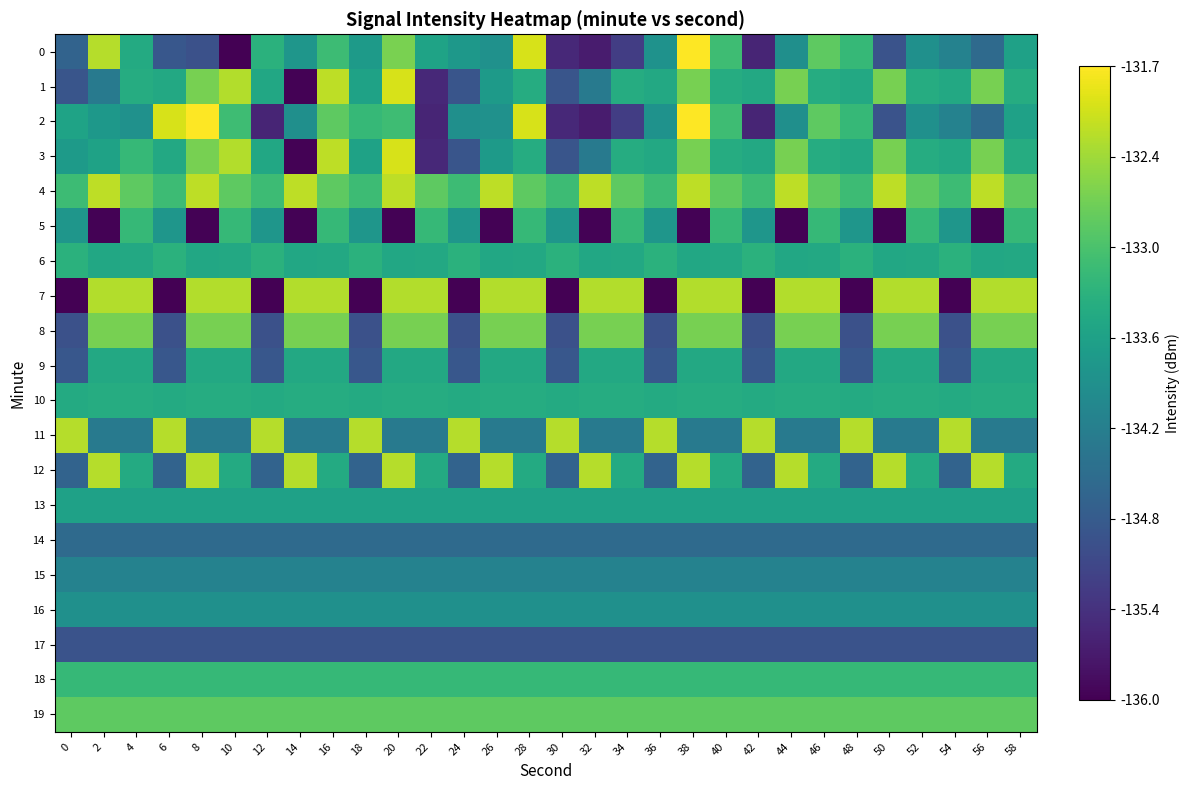

Reading right to left, what are all the values shown in this chart?

0: 58=-133.6	56=-134.5	54=-134.1	52=-133.9	50=-134.9	48=-133.1	46=-132.8	44=-133.9	42=-135.6	40=-133.1	38=-131.7	36=-133.8	34=-135.2	32=-135.7	30=-135.5	28=-132.0	26=-133.9	24=-133.7	22=-133.5	20=-132.6	18=-133.7	16=-133.1	14=-133.8	12=-133.3	10=-136.0	8=-135.0	6=-134.8	4=-133.4	2=-132.2	0=-134.7
1: 58=-133.4	56=-132.6	54=-133.4	52=-133.4	50=-132.6	48=-133.4	46=-133.4	44=-132.6	42=-133.4	40=-133.4	38=-132.6	36=-133.4	34=-133.4	32=-134.3	30=-134.9	28=-133.4	26=-133.7	24=-134.9	22=-135.5	20=-132.0	18=-133.5	16=-132.2	14=-136.0	12=-133.4	10=-132.2	8=-132.6	6=-133.4	4=-133.4	2=-134.3	0=-134.9
2: 58=-133.6	56=-134.5	54=-134.1	52=-133.9	50=-134.9	48=-133.1	46=-132.8	44=-133.9	42=-135.6	40=-133.1	38=-131.7	36=-133.8	34=-135.2	32=-135.7	30=-135.5	28=-132.0	26=-133.9	24=-133.9	22=-135.6	20=-133.1	18=-133.1	16=-132.8	14=-133.9	12=-135.6	10=-133.1	8=-131.7	6=-132.0	4=-133.9	2=-133.7	0=-133.5
3: 58=-133.4	56=-132.6	54=-133.4	52=-133.4	50=-132.6	48=-133.4	46=-133.4	44=-132.6	42=-133.4	40=-133.4	38=-132.6	36=-133.4	34=-133.4	32=-134.3	30=-134.9	28=-133.4	26=-133.7	24=-134.9	22=-135.5	20=-132.0	18=-133.5	16=-132.2	14=-136.0	12=-133.4	10=-132.2	8=-132.6	6=-133.4	4=-133.1	2=-133.5	0=-133.7
4: 58=-132.8	56=-132.2	54=-133.1	52=-132.8	50=-132.2	48=-133.1	46=-132.8	44=-132.2	42=-133.1	40=-132.8	38=-132.2	36=-133.1	34=-132.8	32=-132.2	30=-133.1	28=-132.8	26=-132.2	24=-133.1	22=-132.8	20=-132.2	18=-133.1	16=-132.8	14=-132.2	12=-133.1	10=-132.8	8=-132.2	6=-133.1	4=-132.8	2=-132.2	0=-133.1
5: 58=-133.1	56=-136.0	54=-133.8	52=-133.1	50=-136.0	48=-133.8	46=-133.1	44=-136.0	42=-133.8	40=-133.1	38=-136.0	36=-133.8	34=-133.1	32=-136.0	30=-133.8	28=-133.1	26=-136.0	24=-133.8	22=-133.1	20=-136.0	18=-133.8	16=-133.1	14=-136.0	12=-133.8	10=-133.1	8=-136.0	6=-133.8	4=-133.1	2=-136.0	0=-133.8
6: 58=-133.4	56=-133.4	54=-133.3	52=-133.4	50=-133.4	48=-133.3	46=-133.4	44=-133.4	42=-133.3	40=-133.4	38=-133.4	36=-133.3	34=-133.4	32=-133.4	30=-133.3	28=-133.4	26=-133.4	24=-133.3	22=-133.4	20=-133.4	18=-133.3	16=-133.4	14=-133.4	12=-133.3	10=-133.4	8=-133.4	6=-133.3	4=-133.4	2=-133.4	0=-133.3
7: 58=-132.2	56=-132.2	54=-136.0	52=-132.2	50=-132.2	48=-136.0	46=-132.2	44=-132.2	42=-136.0	40=-132.2	38=-132.2	36=-136.0	34=-132.2	32=-132.2	30=-136.0	28=-132.2	26=-132.2	24=-136.0	22=-132.2	20=-132.2	18=-136.0	16=-132.2	14=-132.2	12=-136.0	10=-132.2	8=-132.2	6=-136.0	4=-132.2	2=-132.2	0=-136.0
8: 58=-132.6	56=-132.6	54=-135.0	52=-132.6	50=-132.6	48=-135.0	46=-132.6	44=-132.6	42=-135.0	40=-132.6	38=-132.6	36=-135.0	34=-132.6	32=-132.6	30=-135.0	28=-132.6	26=-132.6	24=-135.0	22=-132.6	20=-132.6	18=-135.0	16=-132.6	14=-132.6	12=-135.0	10=-132.6	8=-132.6	6=-135.0	4=-132.6	2=-132.6	0=-135.0
9: 58=-133.4	56=-133.4	54=-134.8	52=-133.4	50=-133.4	48=-134.8	46=-133.4	44=-133.4	42=-134.8	40=-133.4	38=-133.4	36=-134.8	34=-133.4	32=-133.4	30=-134.8	28=-133.4	26=-133.4	24=-134.8	22=-133.4	20=-133.4	18=-134.8	16=-133.4	14=-133.4	12=-134.8	10=-133.4	8=-133.4	6=-134.8	4=-133.4	2=-133.4	0=-134.8
10: 58=-133.4	56=-133.4	54=-133.4	52=-133.4	50=-133.4	48=-133.4	46=-133.4	44=-133.4	42=-133.4	40=-133.4	38=-133.4	36=-133.4	34=-133.4	32=-133.4	30=-133.4	28=-133.4	26=-133.4	24=-133.4	22=-133.4	20=-133.4	18=-133.4	16=-133.4	14=-133.4	12=-133.4	10=-133.4	8=-133.4	6=-133.4	4=-133.4	2=-133.4	0=-133.4
11: 58=-134.3	56=-134.3	54=-132.2	52=-134.3	50=-134.3	48=-132.2	46=-134.3	44=-134.3	42=-132.2	40=-134.3	38=-134.3	36=-132.2	34=-134.3	32=-134.3	30=-132.2	28=-134.3	26=-134.3	24=-132.2	22=-134.3	20=-134.3	18=-132.2	16=-134.3	14=-134.3	12=-132.2	10=-134.3	8=-134.3	6=-132.2	4=-134.3	2=-134.3	0=-132.2
12: 58=-133.4	56=-132.2	54=-134.7	52=-133.4	50=-132.2	48=-134.7	46=-133.4	44=-132.2	42=-134.7	40=-133.4	38=-132.2	36=-134.7	34=-133.4	32=-132.2	30=-134.7	28=-133.4	26=-132.2	24=-134.7	22=-133.4	20=-132.2	18=-134.7	16=-133.4	14=-132.2	12=-134.7	10=-133.4	8=-132.2	6=-134.7	4=-133.4	2=-132.2	0=-134.7
13: 58=-133.6	56=-133.6	54=-133.6	52=-133.6	50=-133.6	48=-133.6	46=-133.6	44=-133.6	42=-133.6	40=-133.6	38=-133.6	36=-133.6	34=-133.6	32=-133.6	30=-133.6	28=-133.6	26=-133.6	24=-133.6	22=-133.6	20=-133.6	18=-133.6	16=-133.6	14=-133.6	12=-133.6	10=-133.6	8=-133.6	6=-133.6	4=-133.6	2=-133.6	0=-133.6
14: 58=-134.5	56=-134.5	54=-134.5	52=-134.5	50=-134.5	48=-134.5	46=-134.5	44=-134.5	42=-134.5	40=-134.5	38=-134.5	36=-134.5	34=-134.5	32=-134.5	30=-134.5	28=-134.5	26=-134.5	24=-134.5	22=-134.5	20=-134.5	18=-134.5	16=-134.5	14=-134.5	12=-134.5	10=-134.5	8=-134.5	6=-134.5	4=-134.5	2=-134.5	0=-134.5
15: 58=-134.1	56=-134.1	54=-134.1	52=-134.1	50=-134.1	48=-134.1	46=-134.1	44=-134.1	42=-134.1	40=-134.1	38=-134.1	36=-134.1	34=-134.1	32=-134.1	30=-134.1	28=-134.1	26=-134.1	24=-134.1	22=-134.1	20=-134.1	18=-134.1	16=-134.1	14=-134.1	12=-134.1	10=-134.1	8=-134.1	6=-134.1	4=-134.1	2=-134.1	0=-134.1
16: 58=-133.9	56=-133.9	54=-133.9	52=-133.9	50=-133.9	48=-133.9	46=-133.9	44=-133.9	42=-133.9	40=-133.9	38=-133.9	36=-133.9	34=-133.9	32=-133.9	30=-133.9	28=-133.9	26=-133.9	24=-133.9	22=-133.9	20=-133.9	18=-133.9	16=-133.9	14=-133.9	12=-133.9	10=-133.9	8=-133.9	6=-133.9	4=-133.9	2=-133.9	0=-133.9
17: 58=-134.9	56=-134.9	54=-134.9	52=-134.9	50=-134.9	48=-134.9	46=-134.9	44=-134.9	42=-134.9	40=-134.9	38=-134.9	36=-134.9	34=-134.9	32=-134.9	30=-134.9	28=-134.9	26=-134.9	24=-134.9	22=-134.9	20=-134.9	18=-134.9	16=-134.9	14=-134.9	12=-134.9	10=-134.9	8=-134.9	6=-134.9	4=-134.9	2=-134.9	0=-134.9
18: 58=-133.1	56=-133.1	54=-133.1	52=-133.1	50=-133.1	48=-133.1	46=-133.1	44=-133.1	42=-133.1	40=-133.1	38=-133.1	36=-133.1	34=-133.1	32=-133.1	30=-133.1	28=-133.1	26=-133.1	24=-133.1	22=-133.1	20=-133.1	18=-133.1	16=-133.1	14=-133.1	12=-133.1	10=-133.1	8=-133.1	6=-133.1	4=-133.1	2=-133.1	0=-133.1
19: 58=-132.8	56=-132.8	54=-132.8	52=-132.8	50=-132.8	48=-132.8	46=-132.8	44=-132.8	42=-132.8	40=-132.8	38=-132.8	36=-132.8	34=-132.8	32=-132.8	30=-132.8	28=-132.8	26=-132.8	24=-132.8	22=-132.8	20=-132.8	18=-132.8	16=-132.8	14=-132.8	12=-132.8	10=-132.8	8=-132.8	6=-132.8	4=-132.8	2=-132.8	0=-132.8